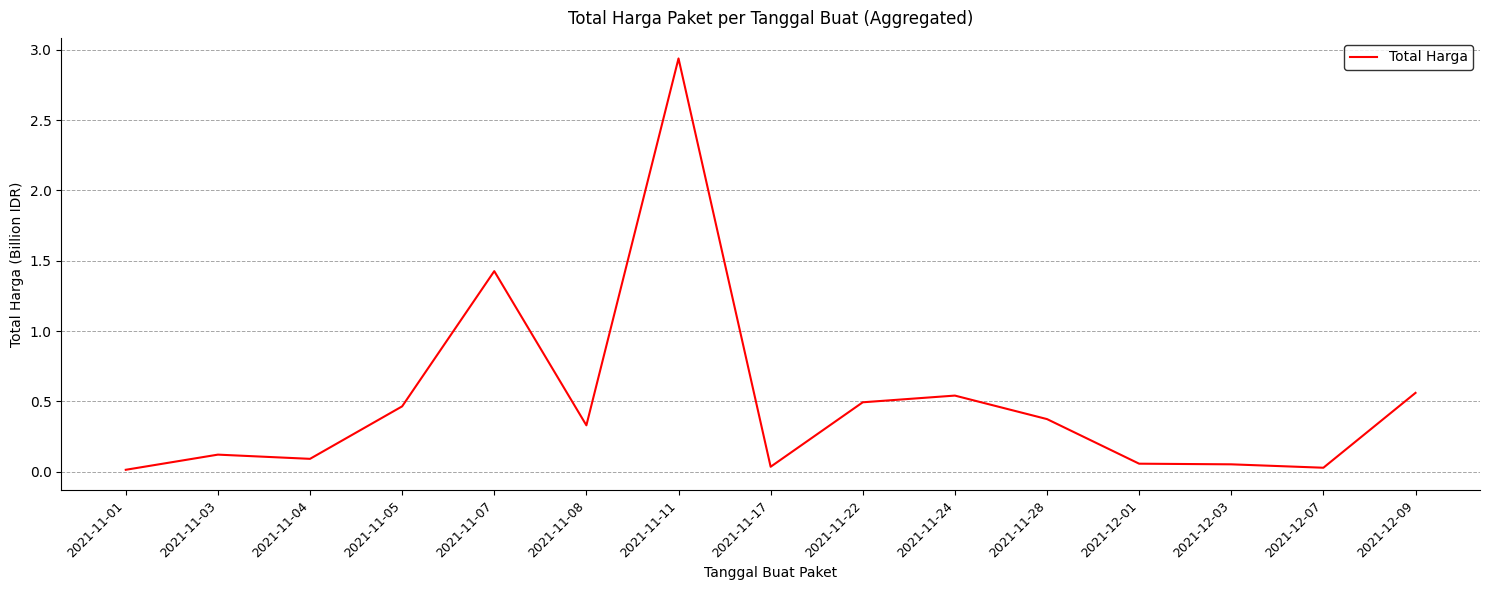

What position from the right is 2021-11-22?

7